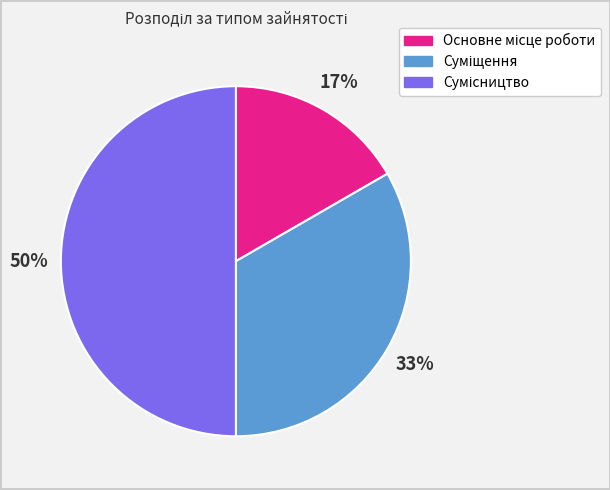

To the nearest percent, what is the difference between the largest and smallest slice percentages?

33%